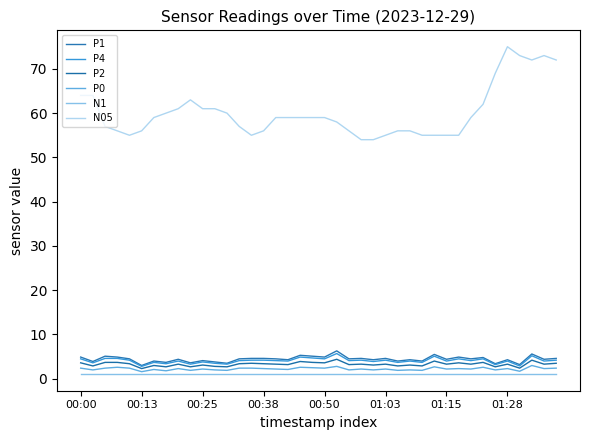

Reading left to right, extract all data points from this chart.

P1: 4.9	3.9	5.1	4.9	4.5	3.0	4.0	3.7	4.4	3.6	4.1	3.8	3.5	4.5	4.6	4.6	4.5	4.3	5.3	5.1	4.9	6.3	4.5	4.6	4.3	4.6	4.0	4.3	4.0	5.5	4.4	4.9	4.5	4.8	3.4	4.3	3.2	5.6	4.4	4.6
P4: 4.5	3.6	4.6	4.6	4.2	2.8	3.7	3.4	4.0	3.3	3.8	3.5	3.3	4.1	4.2	4.2	4.1	4.0	4.9	4.7	4.5	5.7	4.1	4.2	3.9	4.2	3.7	4.0	3.7	5.1	4.0	4.5	4.1	4.5	3.2	4.0	2.9	5.2	4.0	4.2
P2: 3.6	2.9	3.7	3.7	3.4	2.3	3.0	2.7	3.3	2.7	3.1	2.8	2.7	3.4	3.5	3.4	3.3	3.2	3.9	3.7	3.6	4.4	3.2	3.3	3.1	3.3	2.9	3.1	2.9	4.0	3.3	3.6	3.3	3.7	2.7	3.3	2.4	4.2	3.3	3.5
P0: 2.4	2.0	2.4	2.6	2.4	1.6	2.1	1.8	2.3	1.9	2.2	2.0	1.9	2.4	2.4	2.3	2.2	2.1	2.6	2.5	2.4	2.8	2.0	2.2	2.0	2.2	1.9	2.0	1.9	2.7	2.2	2.3	2.2	2.6	2.0	2.3	1.7	3.0	2.3	2.4
N1: 1.0	1.0	1.0	1.0	1.0	1.0	1.0	1.0	1.0	1.0	1.0	1.0	1.0	1.0	1.0	1.0	1.0	1.0	1.0	1.0	1.0	1.0	1.0	1.0	1.0	1.0	1.0	1.0	1.0	1.0	1.0	1.0	1.0	1.0	1.0	1.0	1.0	1.0	1.0	1.0
N05: 64.0	64.0	57.0	56.0	55.0	56.0	59.0	60.0	61.0	63.0	61.0	61.0	60.0	57.0	55.0	56.0	59.0	59.0	59.0	59.0	59.0	58.0	56.0	54.0	54.0	55.0	56.0	56.0	55.0	55.0	55.0	55.0	59.0	62.0	69.0	75.0	73.0	72.0	73.0	72.0